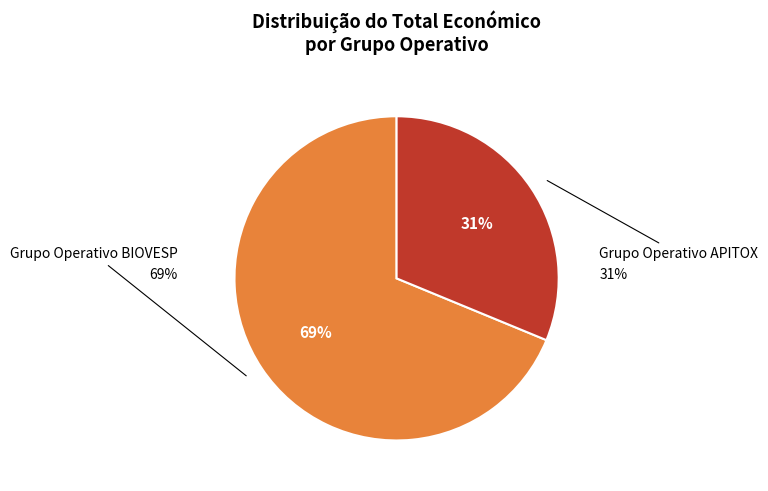

True or false: Grupo Operativo BIOVESP accounts for 77% of the total.

False